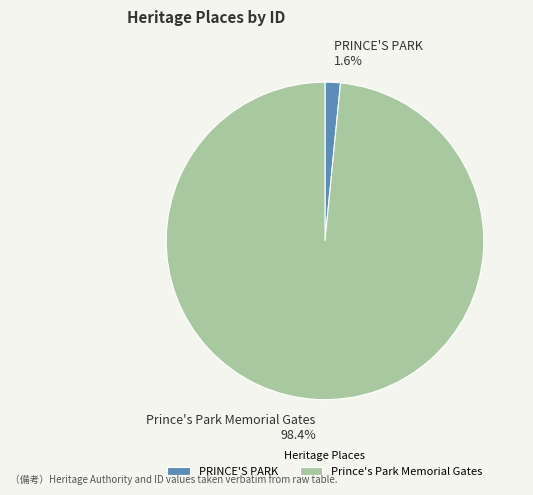

Which category has the smallest portion of the pie?

PRINCE'S PARK